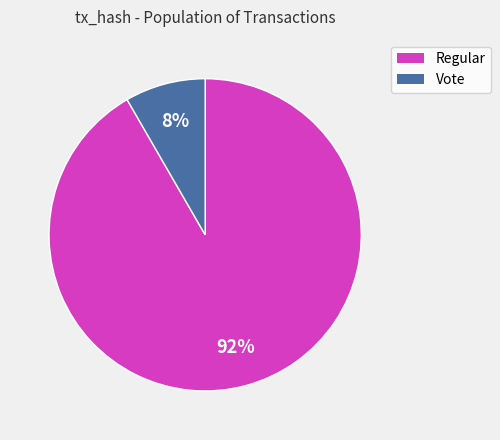

To the nearest percent, what is the average slice percentage?

50%